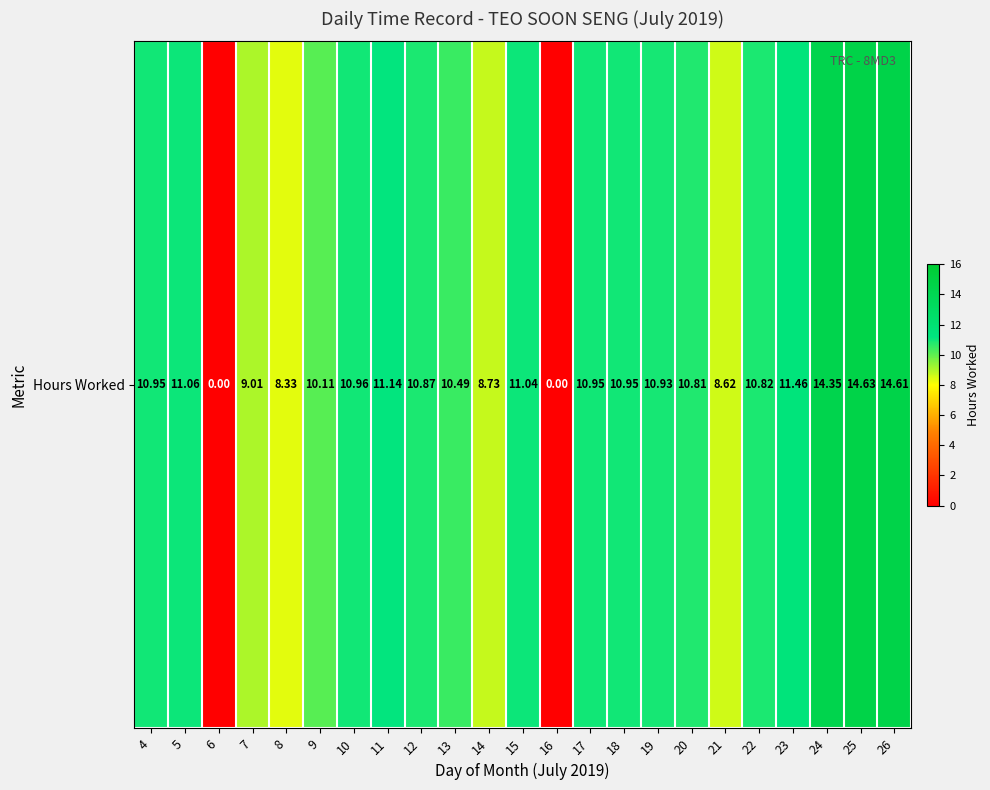

Reading right to left, what are all the values shown in this chart?

14.6	14.6	14.3	11.5	10.8	8.6	10.8	10.9	10.9	10.9	0.0	11.0	8.7	10.5	10.9	11.1	11.0	10.1	8.3	9.0	0.0	11.1	10.9